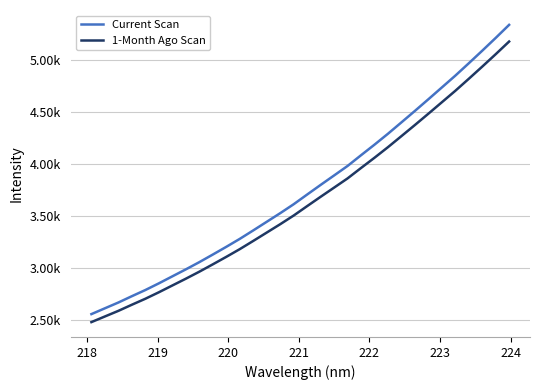

Does the chart have visible grid lines?

Yes